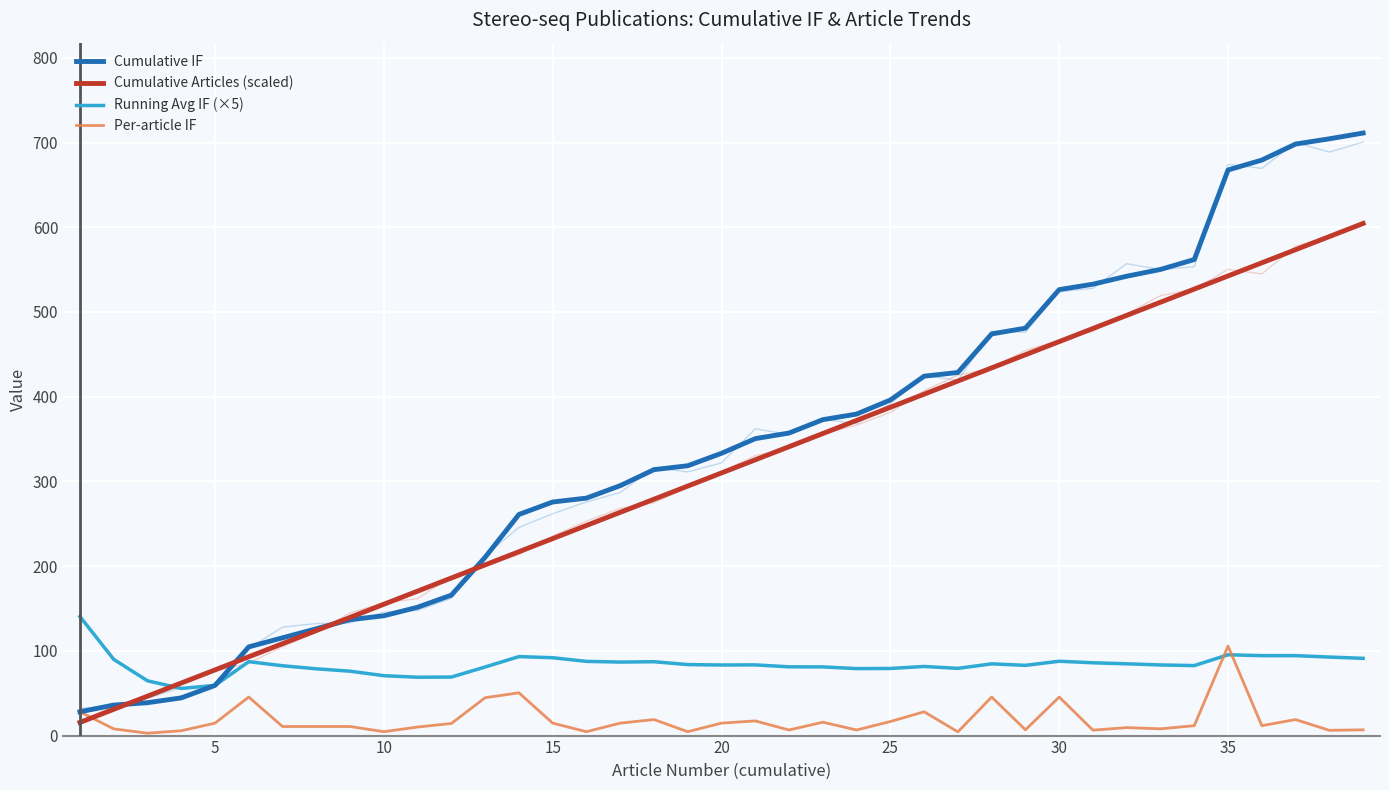

Reading left to right, transcribe all the data shown in this chart.

Cumulative IF: 28.1	36.0	38.8	44.5	59.2	104.7	115.4	126.1	136.8	141.4	151.5	165.8	210.5	261.0	275.7	280.3	295.0	313.9	318.5	333.2	350.5	357.1	372.9	379.5	396.1	424.2	428.6	474.1	480.9	526.4	532.8	542.2	550.2	561.9	667.6	679.3	698.2	704.4	711.2
Cumulative Articles (scaled): 15.5	31.0	46.5	62.0	77.5	93.0	108.5	124.0	139.5	155.0	170.5	186.0	201.5	217.0	232.5	248.0	263.5	279.0	294.5	310.0	325.5	341.0	356.5	372.0	387.5	403.0	418.5	434.0	449.5	465.0	480.5	496.0	511.5	527.0	542.5	558.0	573.5	589.0	604.5
Running Avg IF (×5): 140.5	90.0	64.7	55.6	59.2	87.2	82.4	78.8	76.0	70.7	68.9	69.1	81.0	93.2	91.9	87.6	86.8	87.2	83.8	83.3	83.5	81.2	81.1	79.1	79.2	81.6	79.4	84.7	82.9	87.7	85.9	84.7	83.4	82.6	95.4	94.3	94.4	92.7	91.2
Per-article IF: 28.1	7.9	2.8	5.7	14.7	45.5	10.7	10.7	10.7	4.6	10.1	14.3	44.7	50.5	14.7	4.6	14.7	18.9	4.6	14.7	17.3	6.6	15.8	6.6	16.6	28.1	4.4	45.5	6.8	45.5	6.4	9.4	8.0	11.7	105.7	11.7	18.9	6.2	6.8